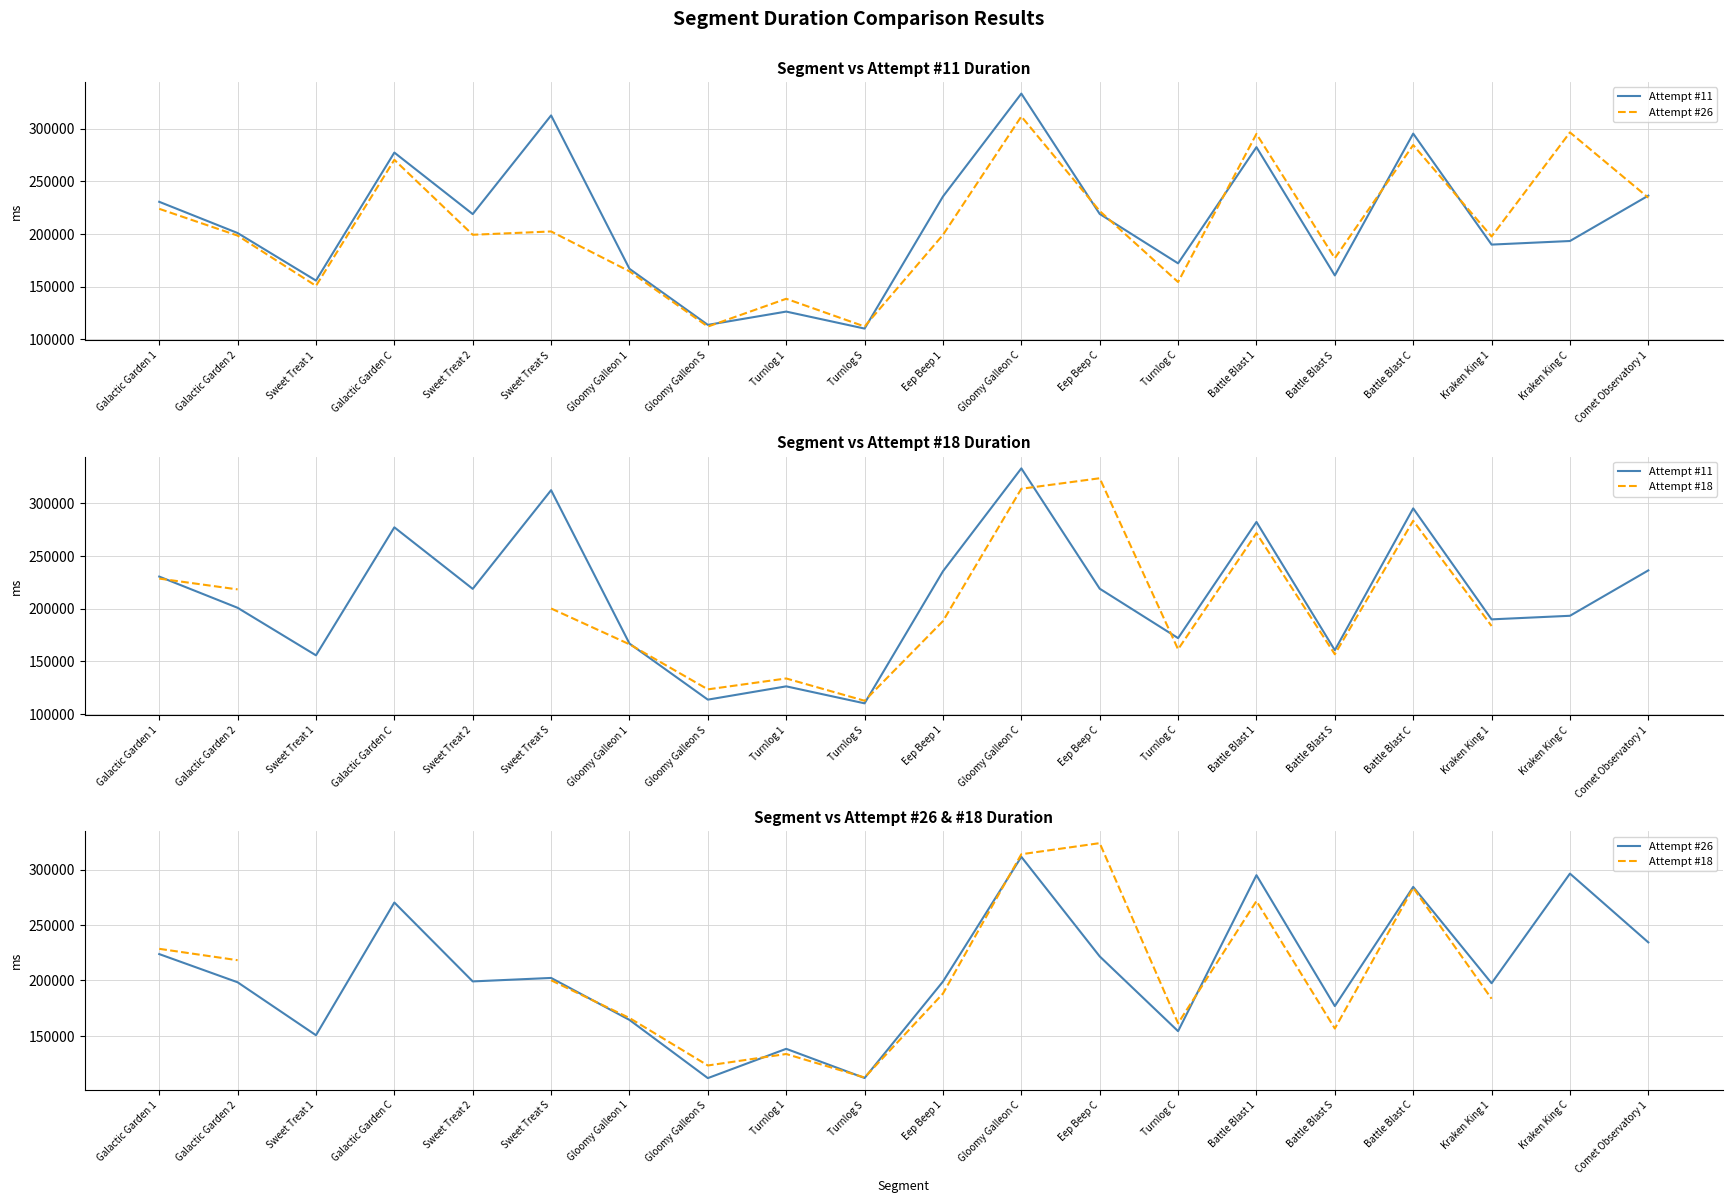

In Attempt #11, how many points are lower than both neighbors (excluding endpoints)?

7